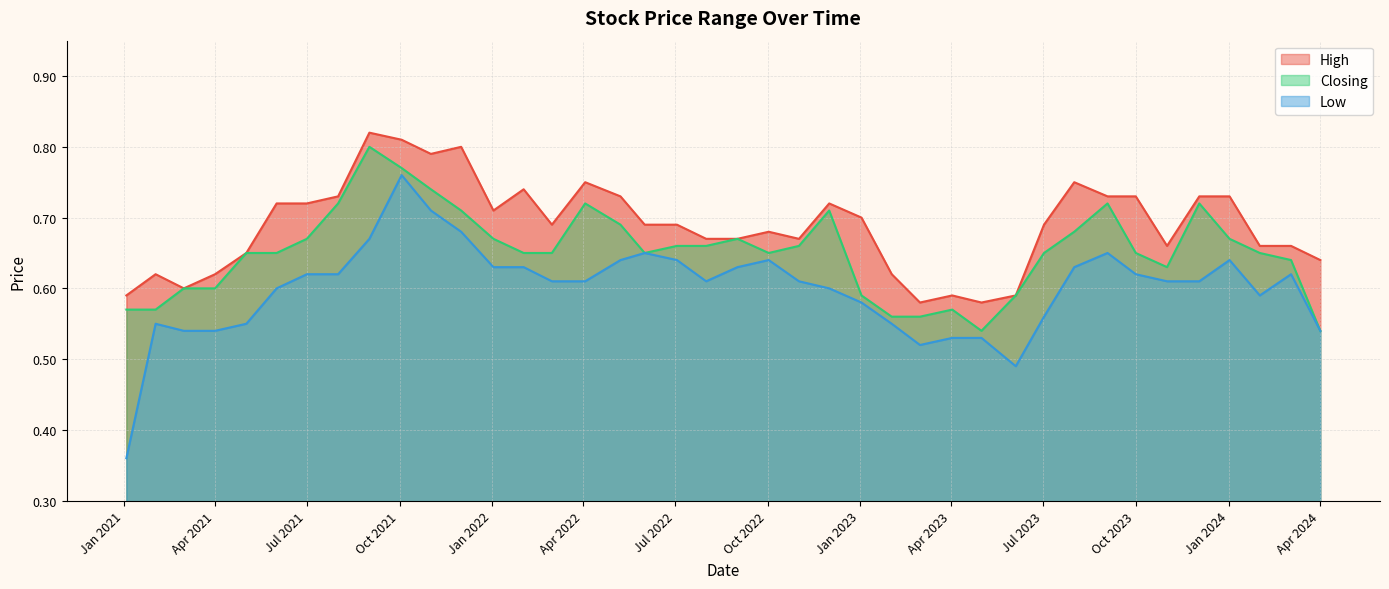

True or false: High and Low cross at least once.

False